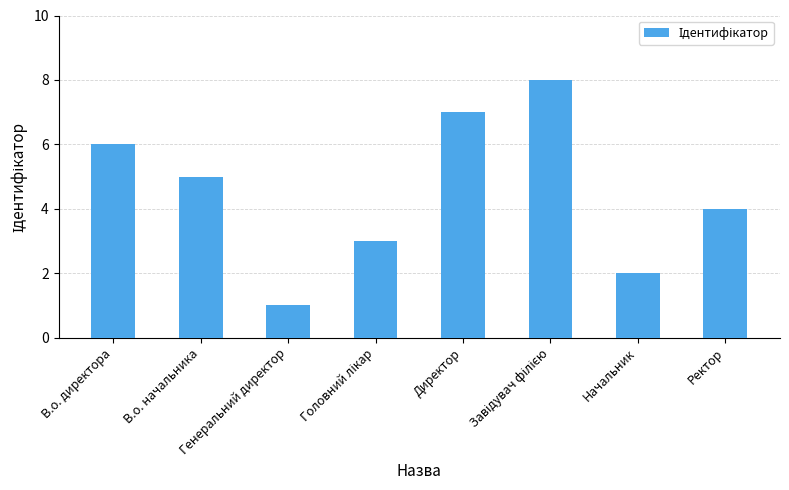

At which label does the data first exceed 5?

В.о. директора